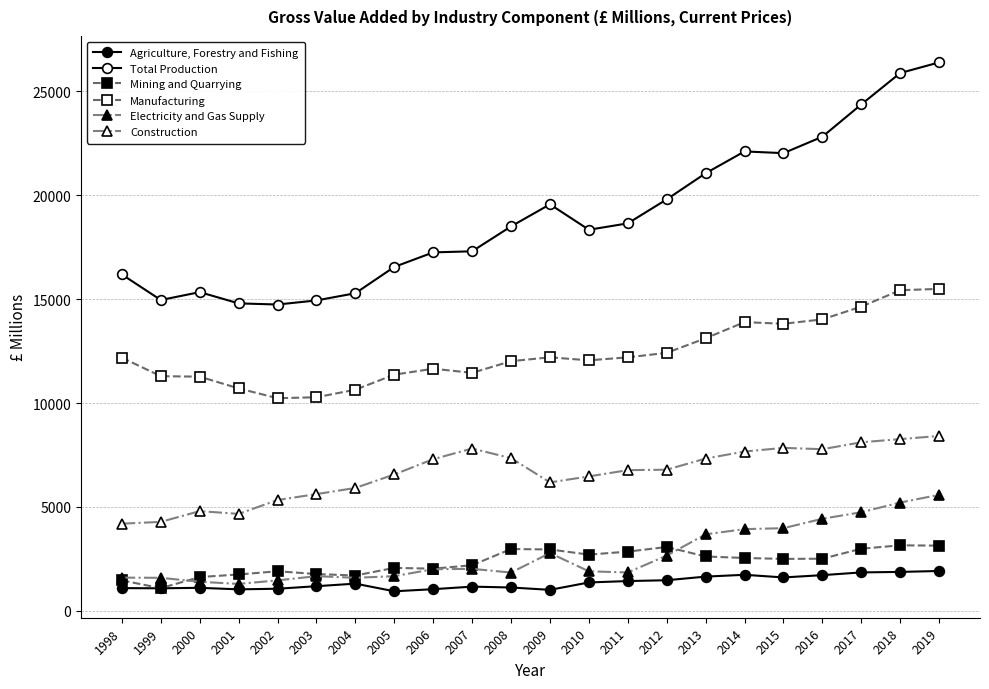

How many data points does each series have?

22